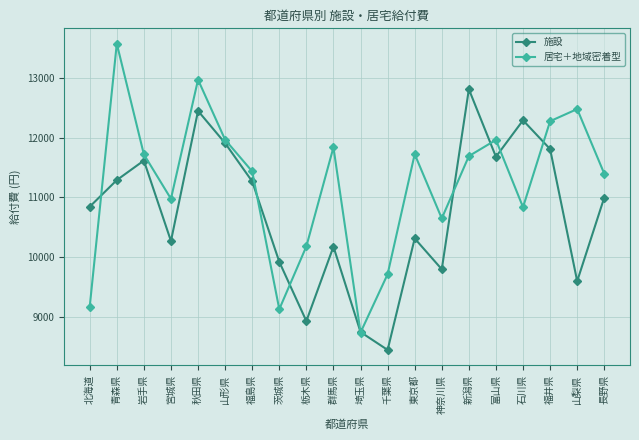

How many interior local valleys does the 施設 series have?

6